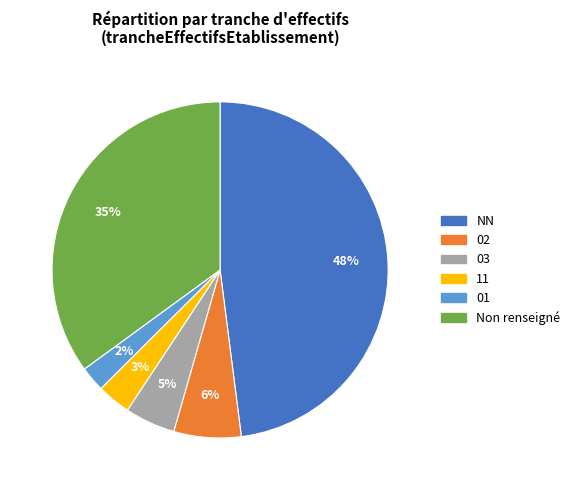

To the nearest percent, what is the average slice percentage?

17%